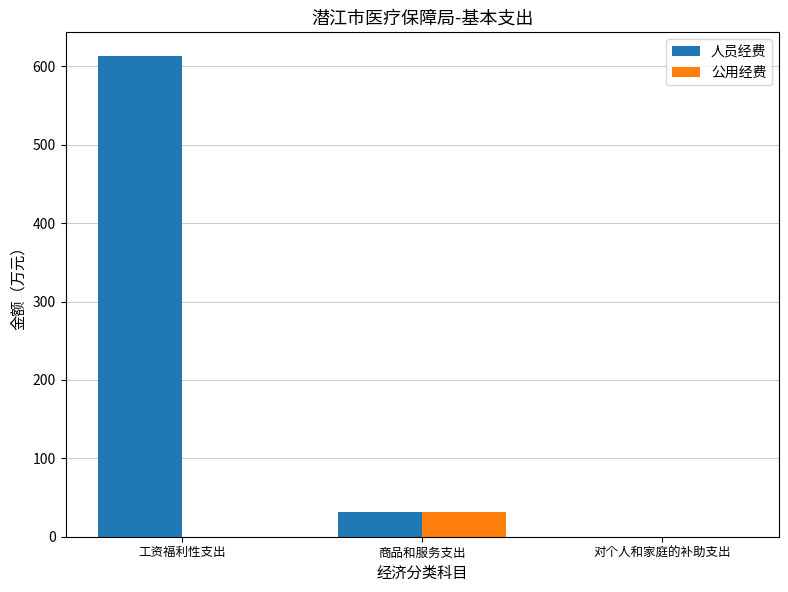

Which series changed the most between 工资福利性支出 and 对个人和家庭的补助支出?

人员经费